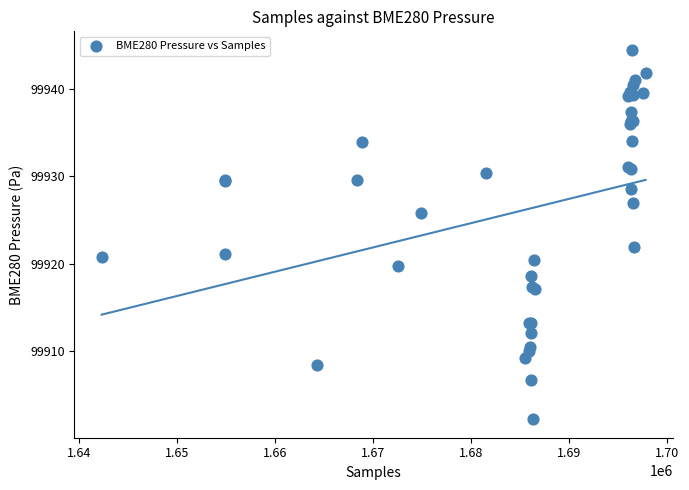

What Y value in the scatter plot is closest to 99923?

99921.9